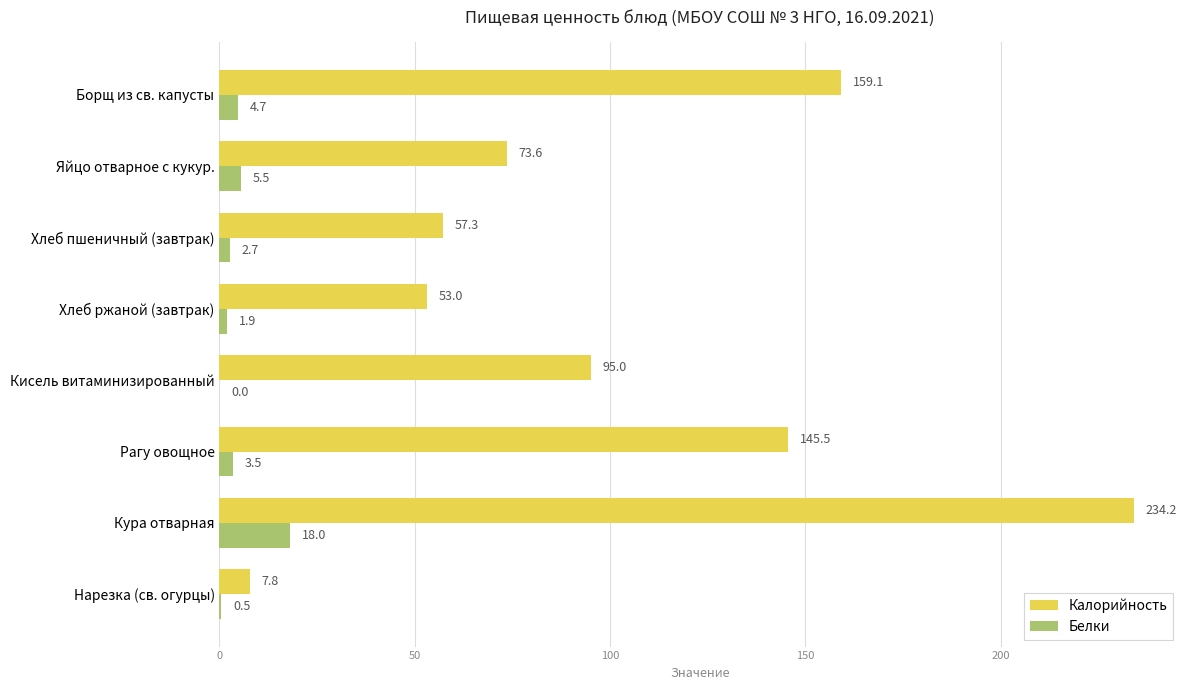

Which category has the highest value across all series?

Кура отварная